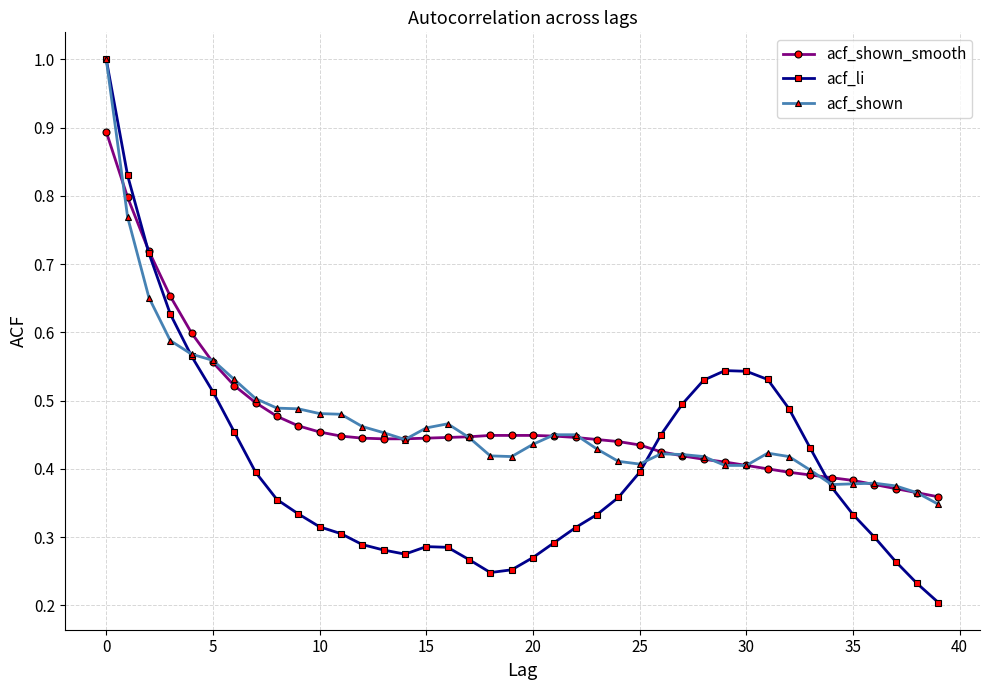

At how many categories does at least one series exceed 0?

40